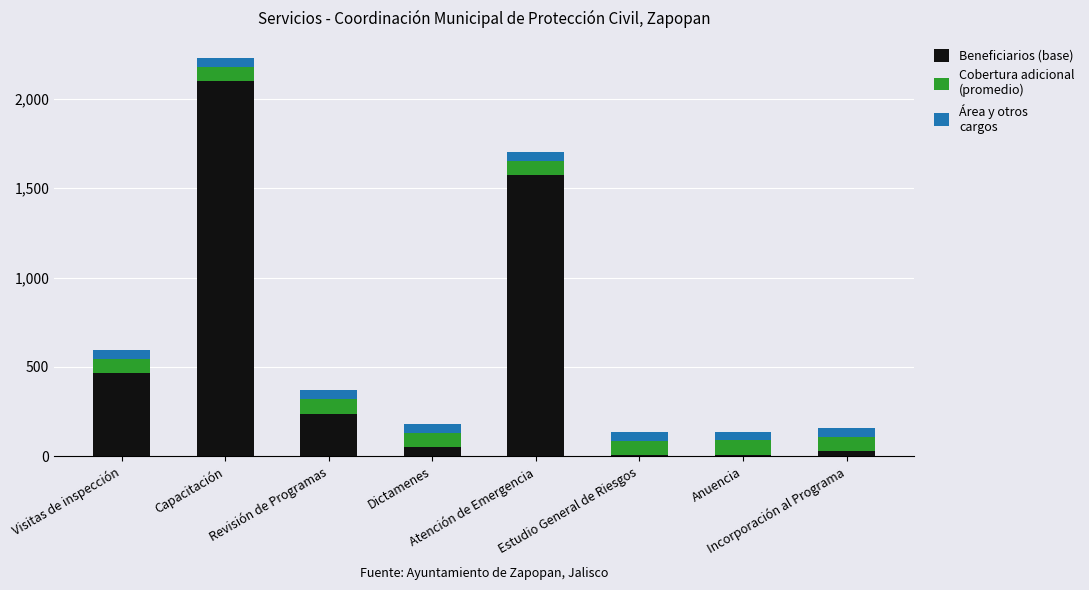

What is the total value across all series at Visitas de inspección?

596